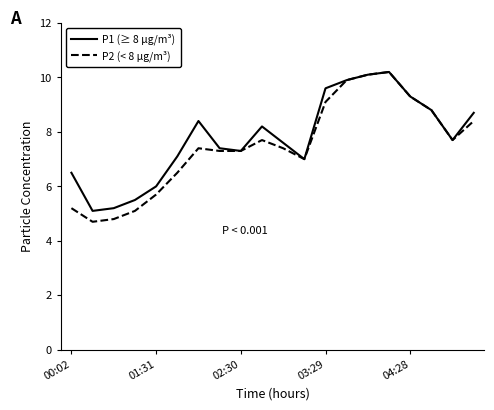

Which series has the widest spread of values?

P2 (< 8 µg/m³)